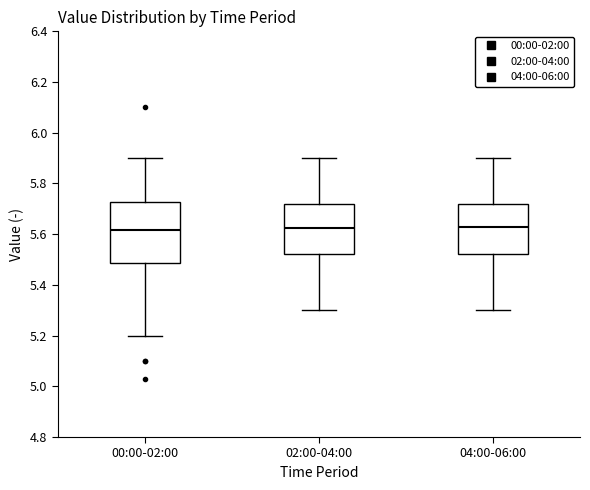

Reading left to right, read every box against the y-axis: the position of its median line, the range the box covers, and the ends of its whiskers. The values are not printed on the chart, so give them approximately, as read against the axis.

00:00-02:00: median 5.62, box 5.48 to 5.72, whiskers 5.20 to 5.90
02:00-04:00: median 5.62, box 5.52 to 5.72, whiskers 5.30 to 5.90
04:00-06:00: median 5.64, box 5.52 to 5.72, whiskers 5.30 to 5.90